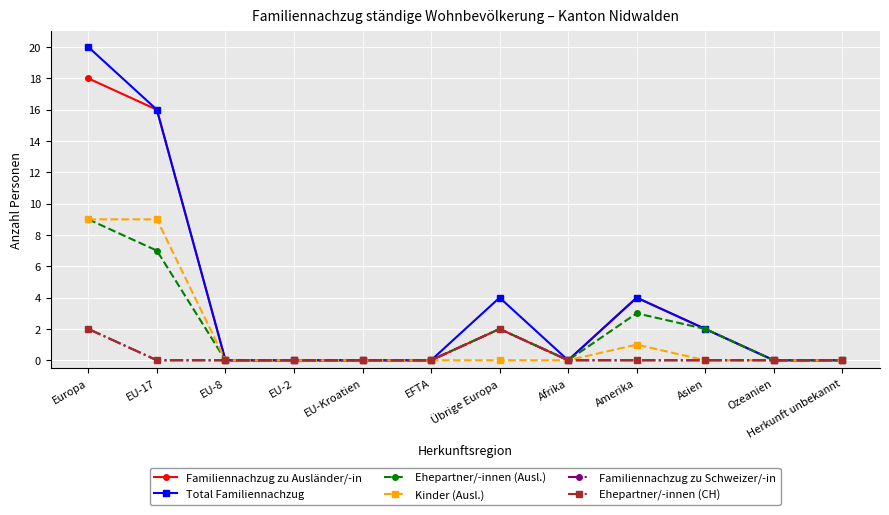

In Ehepartner/-innen (Ausl.), how many points are lower than both neighbors (excluding endpoints)?

1